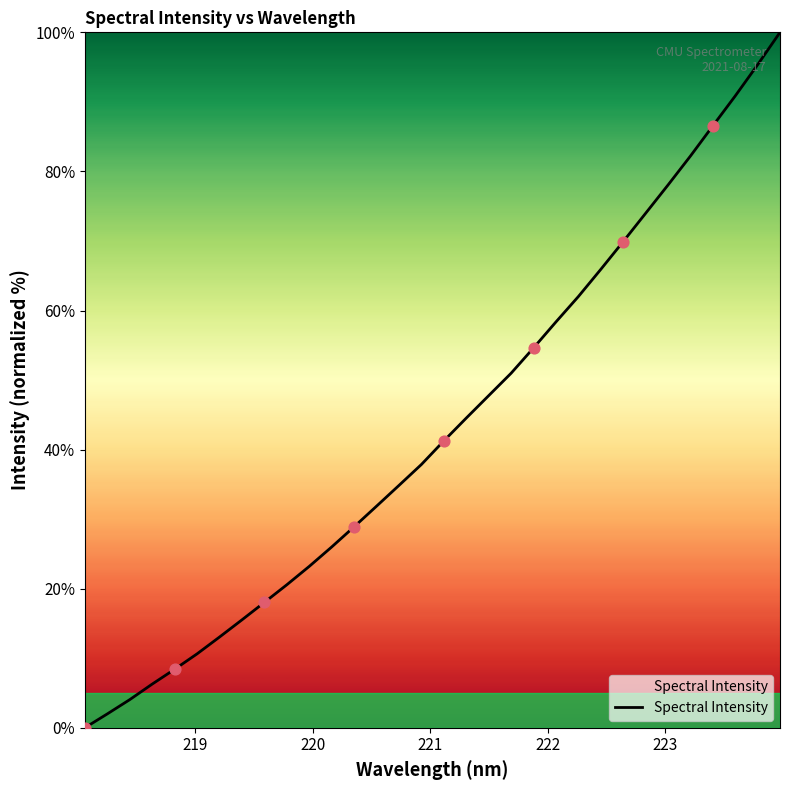

What is the greatest value displayed?

100.0